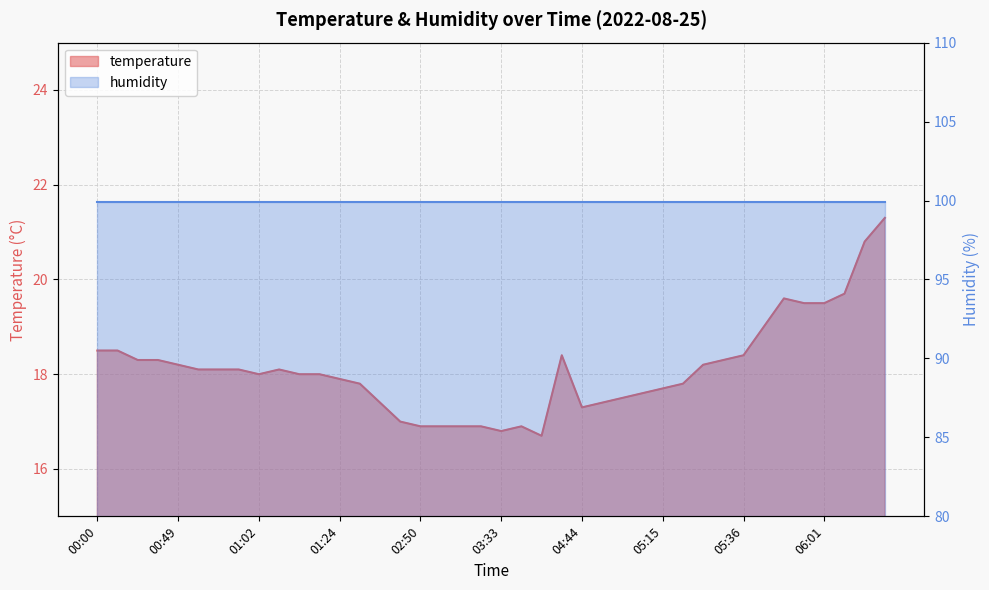

Approximately how many times larger is the value at 00:49 compared to 01:32?

1.0